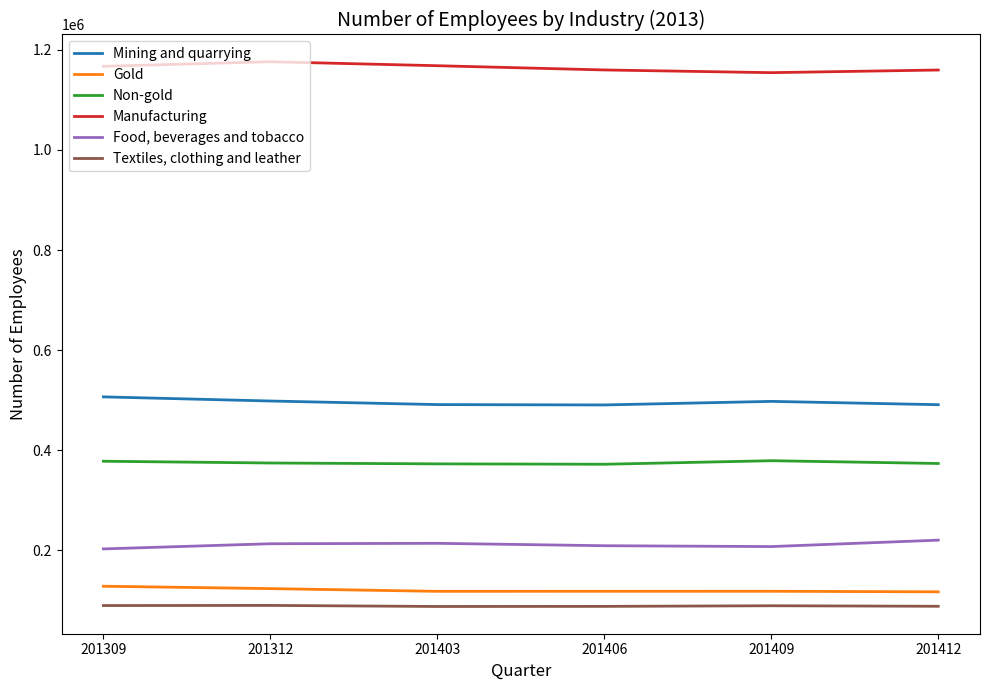

True or false: Manufacturing has a value of 1159705 at 201412.

True